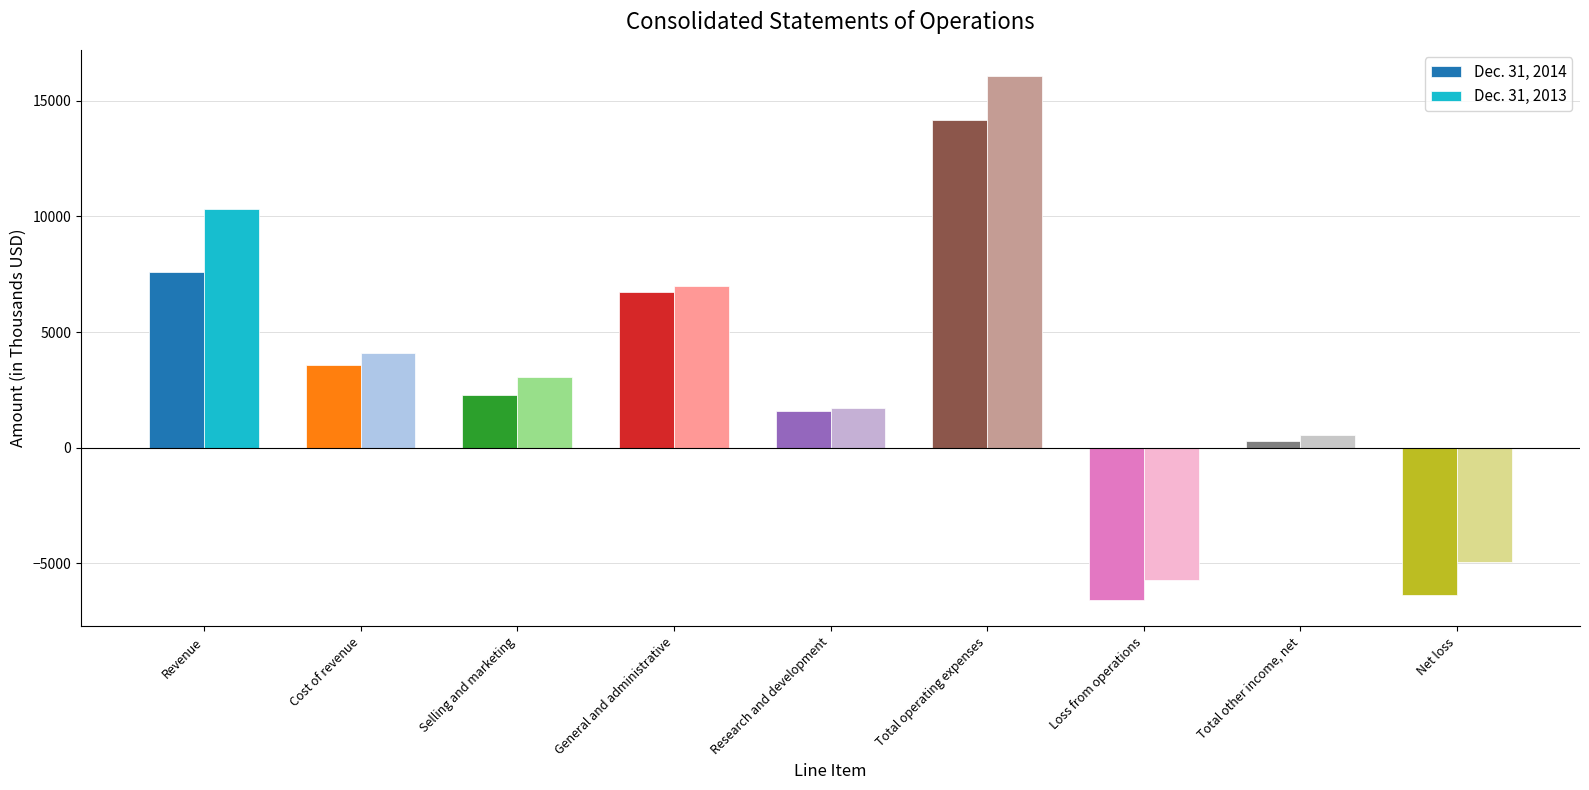

What is the label of the 4th bar from the left?

General and administrative